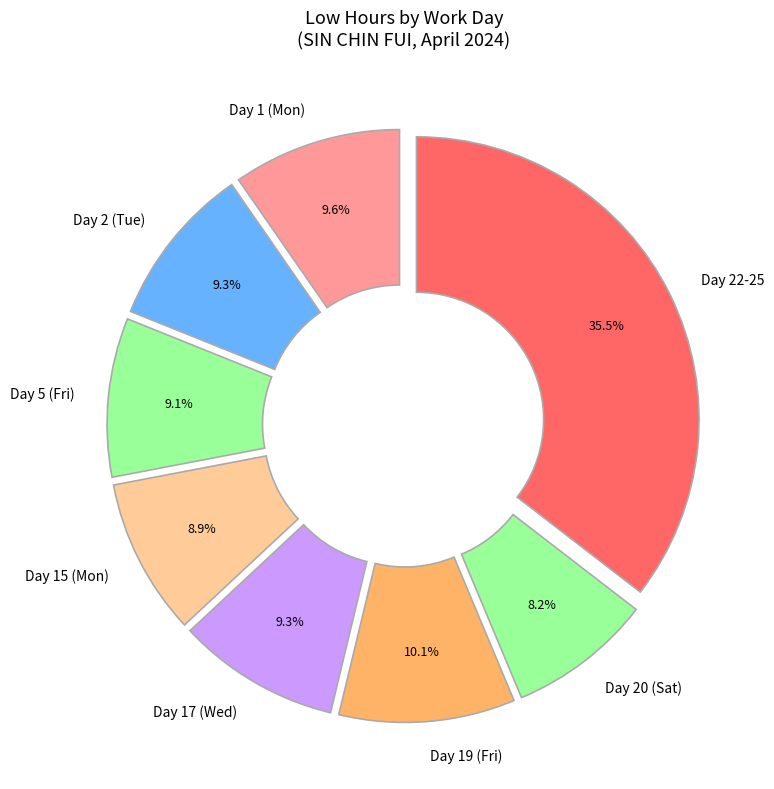

Approximately how many times larger is the value at Day 20 (Sat) compared to Day 5 (Fri)?

0.9